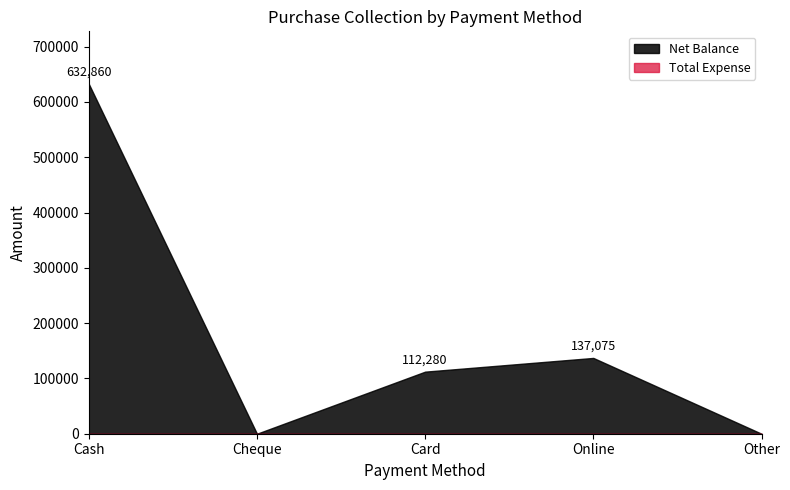

What is the maximum value shown in the chart?

632860